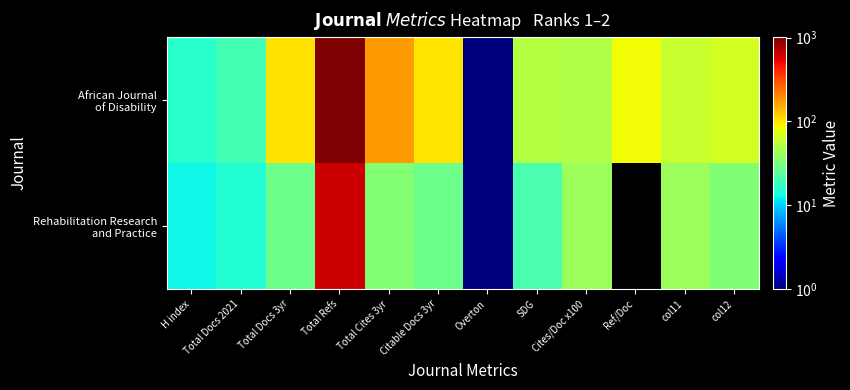

At Total Refs, list the series in order from smallest to largest.

Rehabilitation Research and Practice, African Journal of Disability